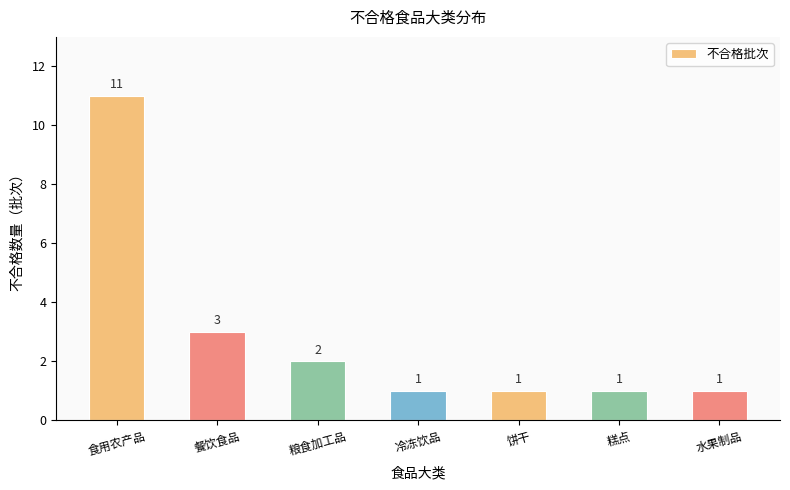

At which label is the value closest to 6?

餐饮食品